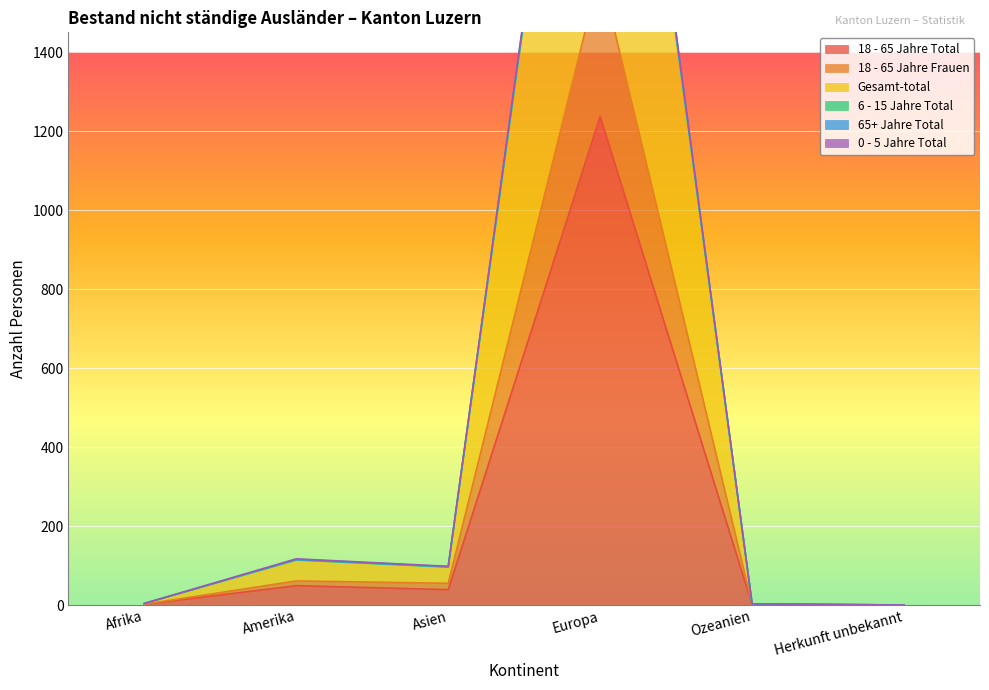

What is the sum of all 0 - 5 Jahre Total values?

3088